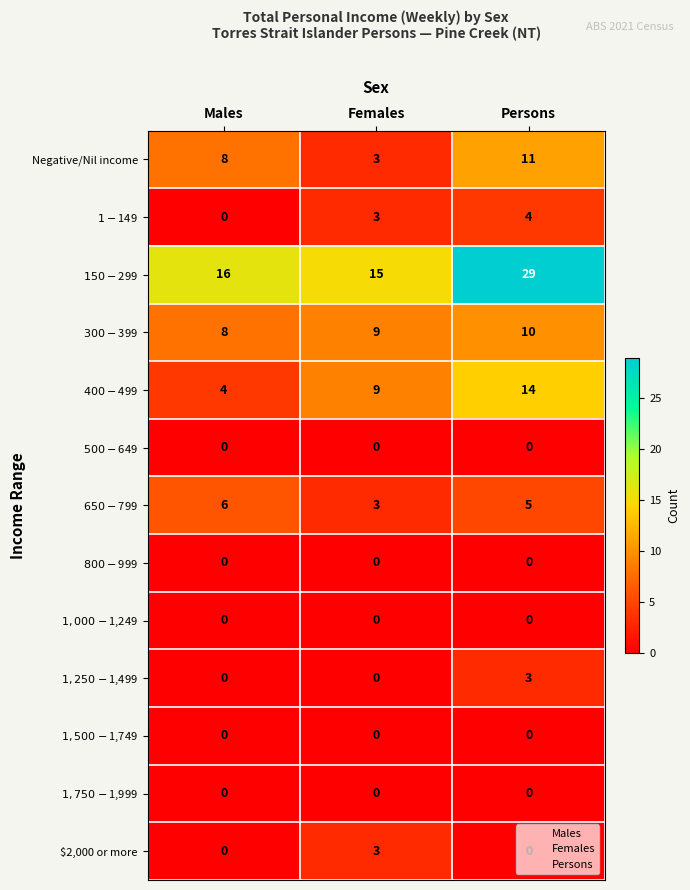

What is the greatest value displayed?

29